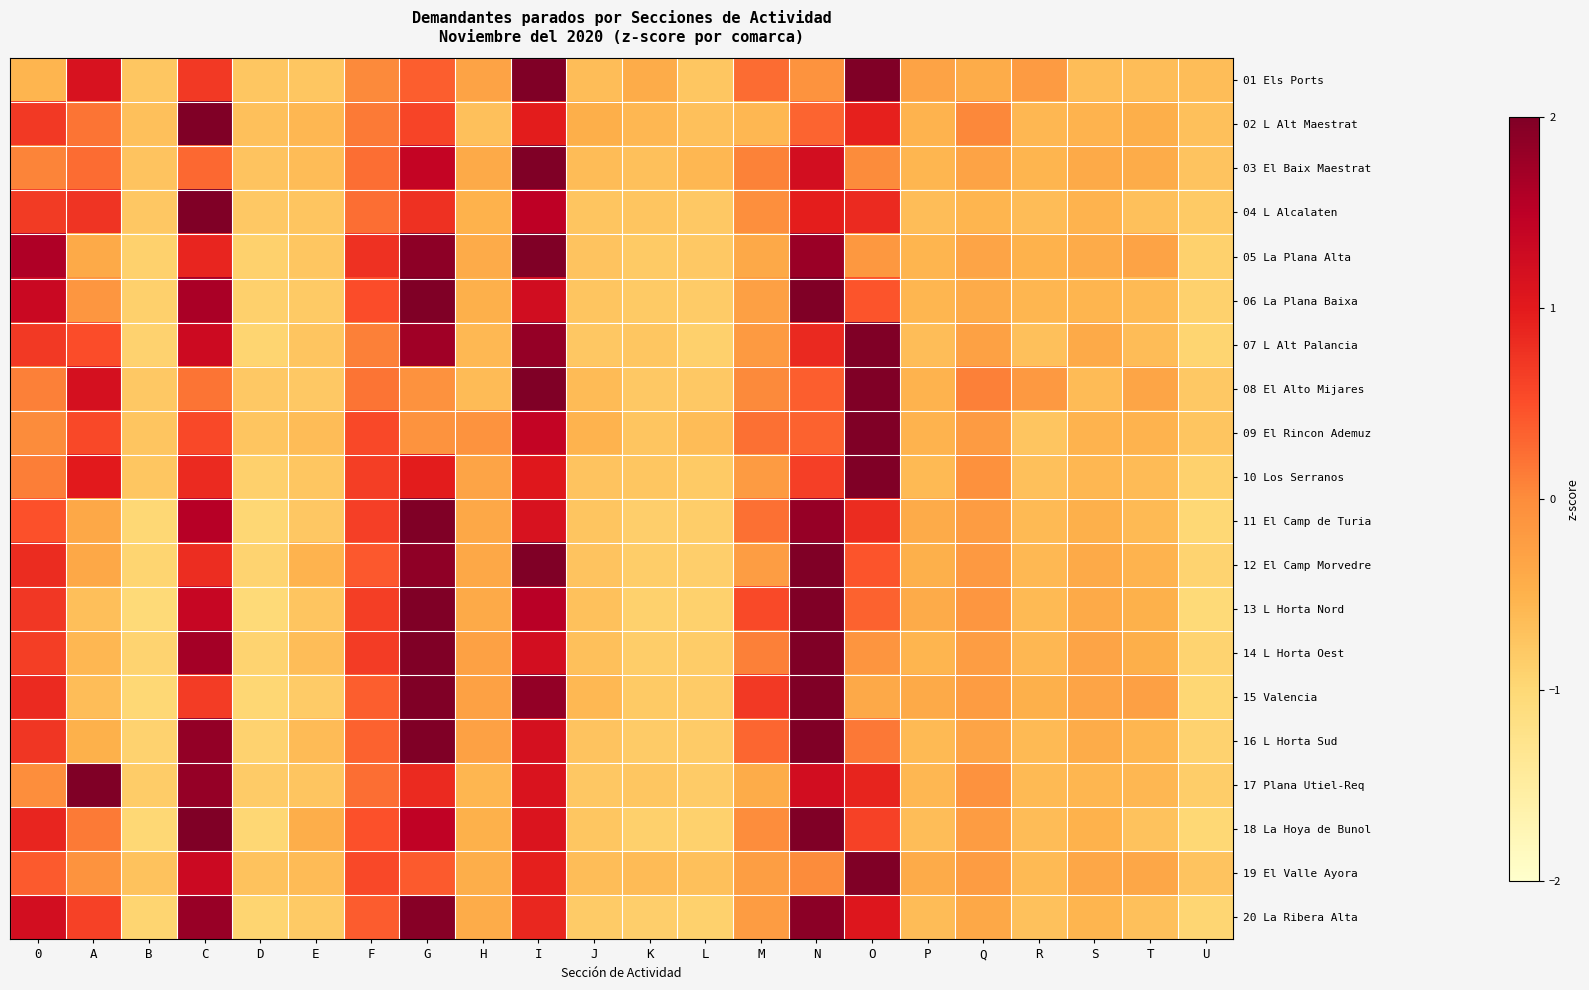

What is the difference between the highest and lowest values at O?

4.2